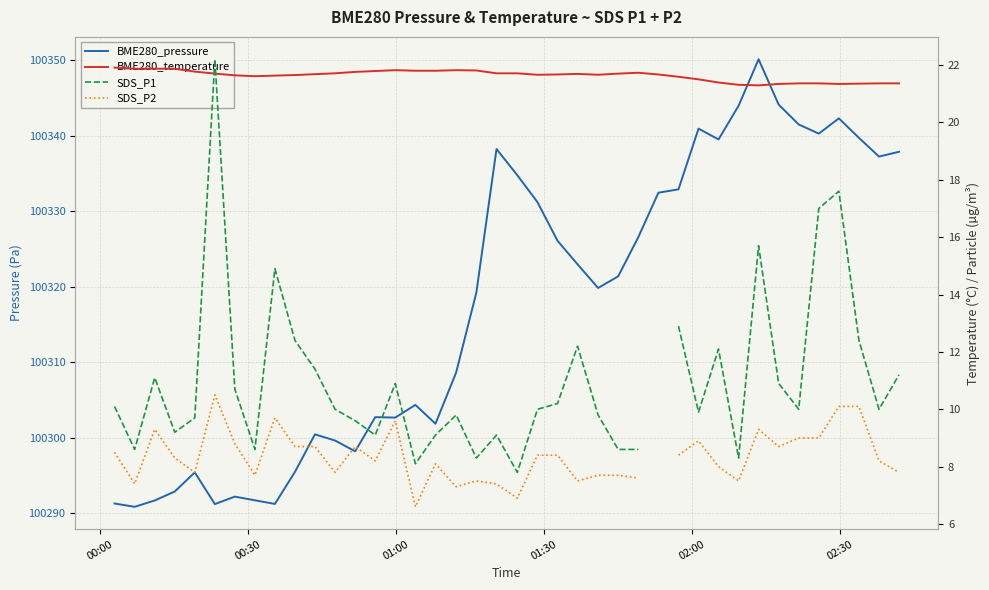

True or false: SDS_P2 and BME280_temperature cross at least once.

False